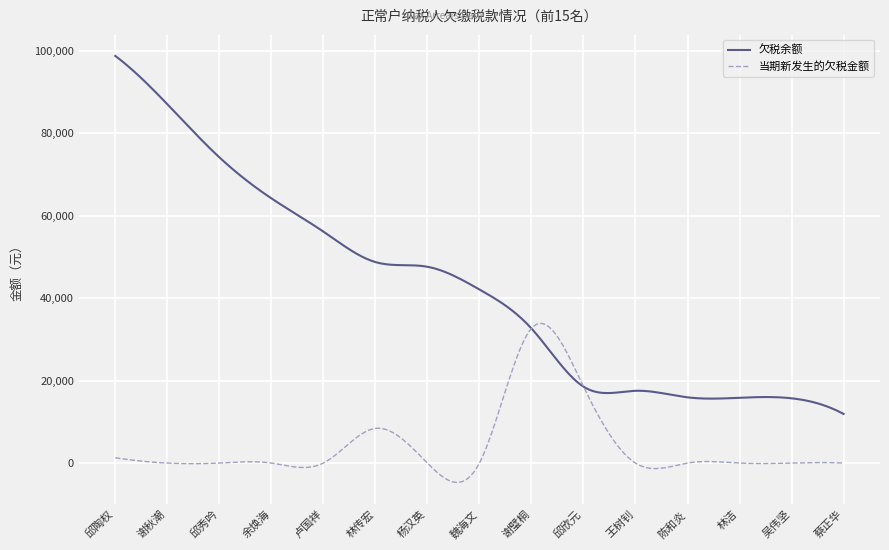

Which series has the widest spread of values?

欠税余额